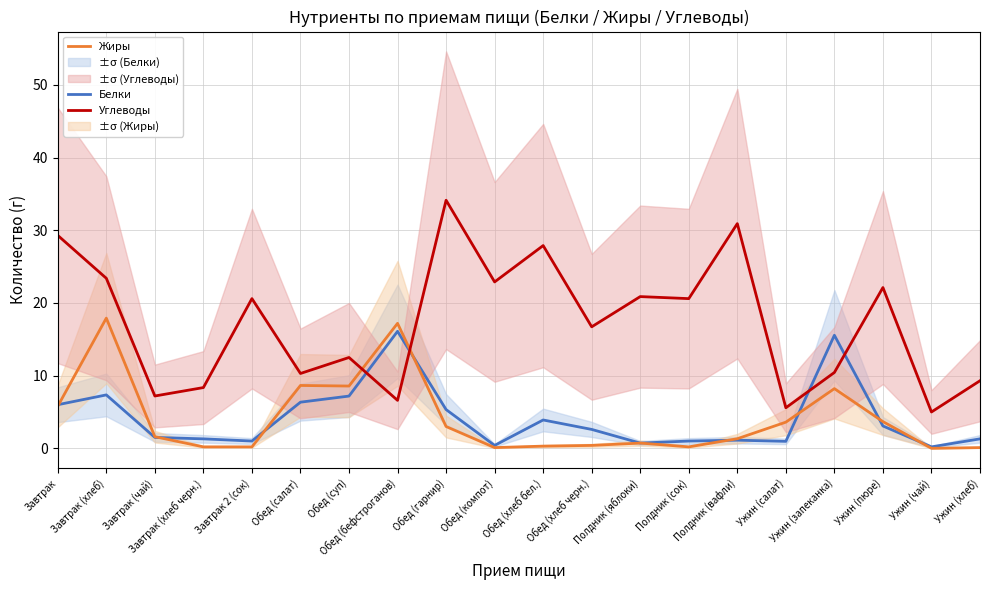

How many intersections are there between Белки and Углеводы?

4